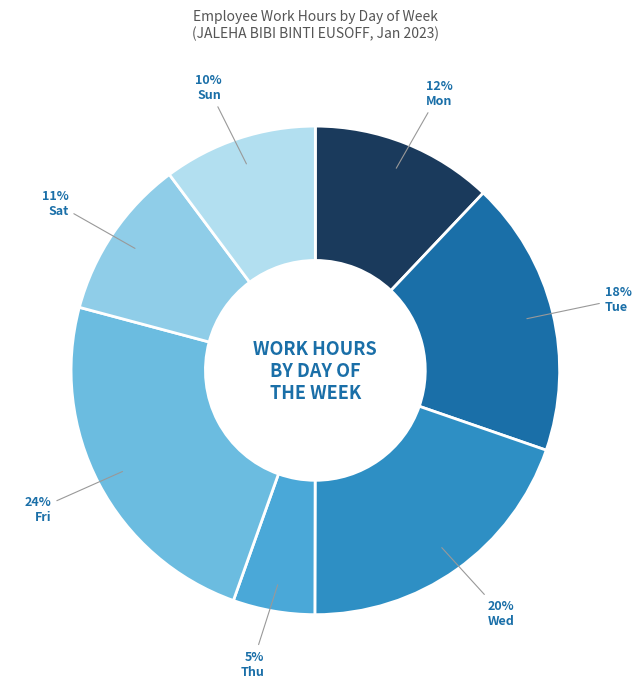

Which slice is the smallest?

Thu